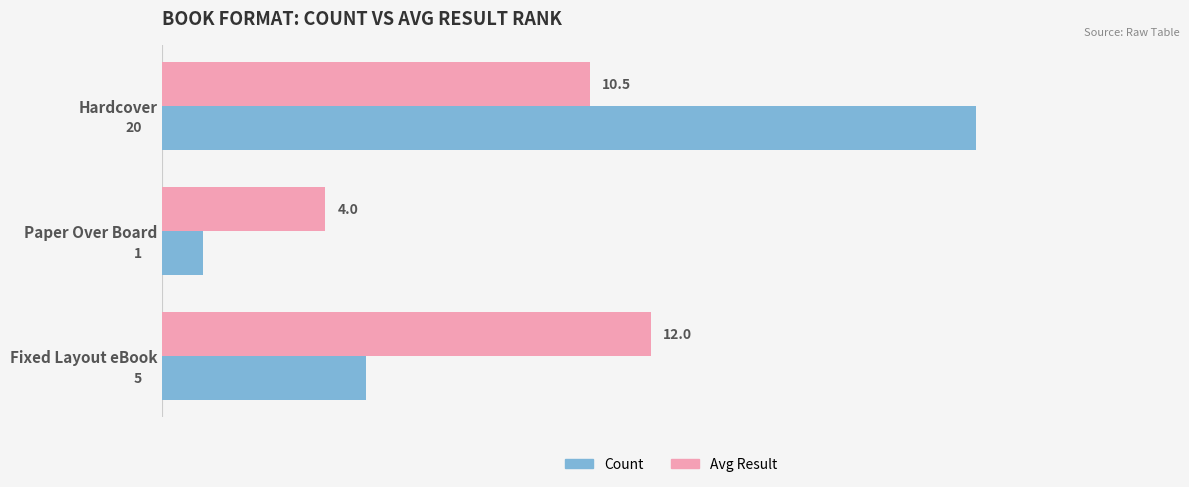

How many values in the Avg Result series are below 10?

1